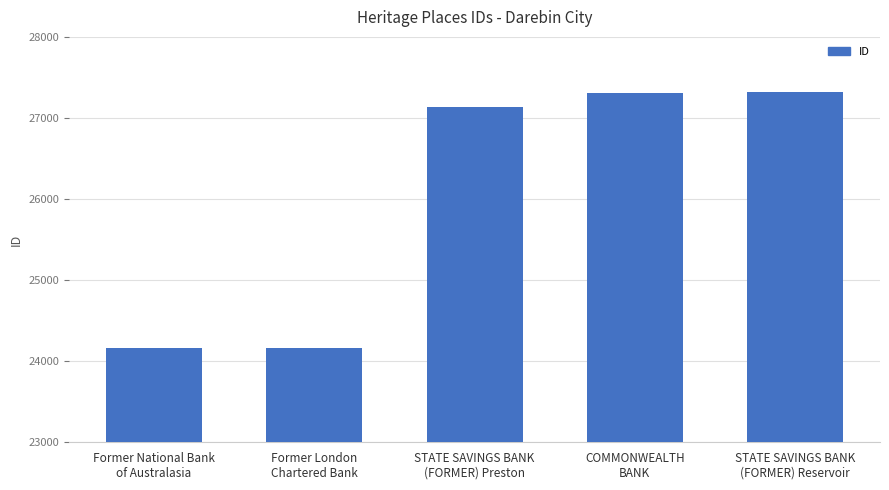

What is the difference between the second highest and minimum values?

3146